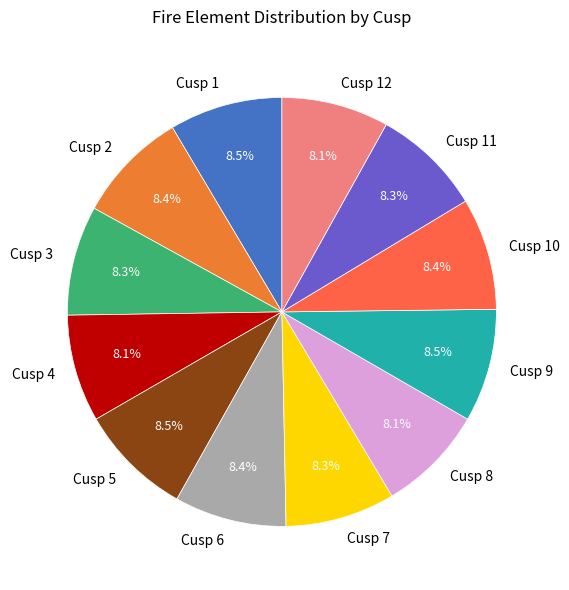

The Cusp 9 slice represents 1% of the pie. True or false?

False